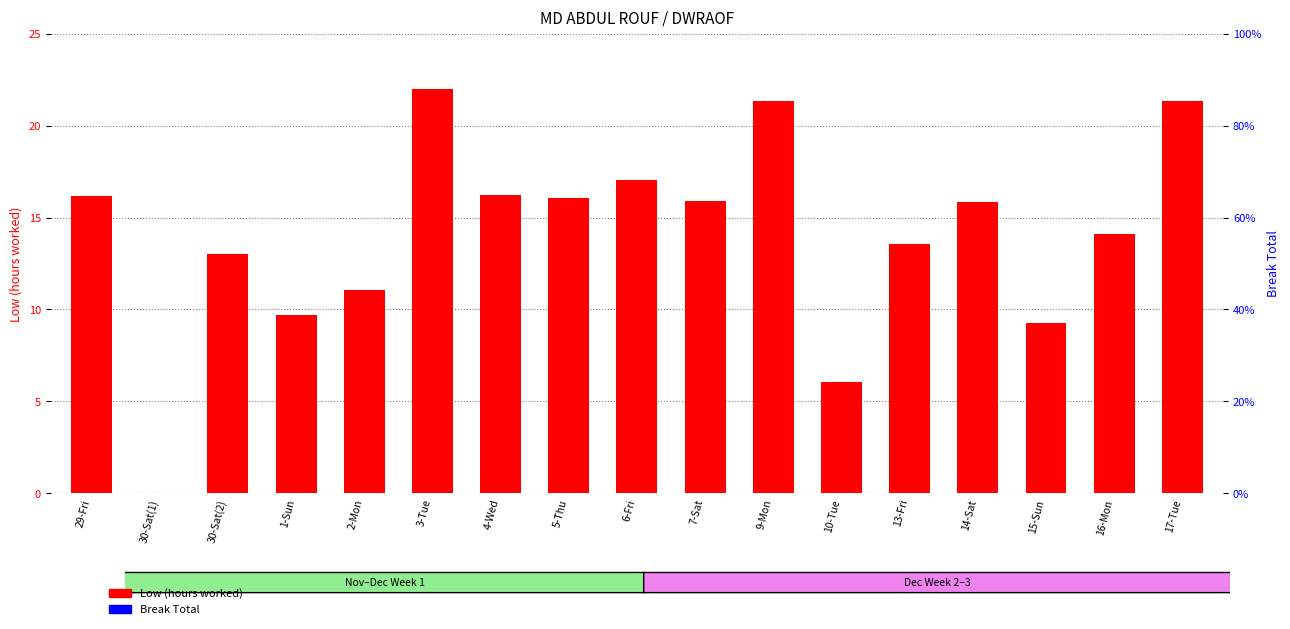

Rank the series by their maximum value, from lowest to highest.

Break Total, Low (hours)